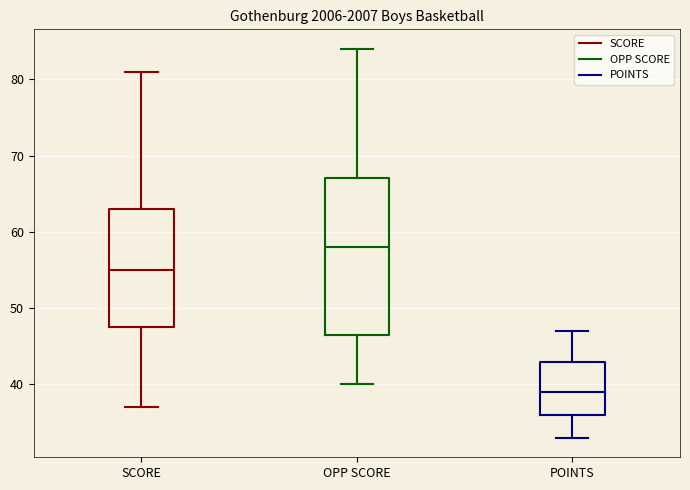

Which box has the lowest median line?

POINTS